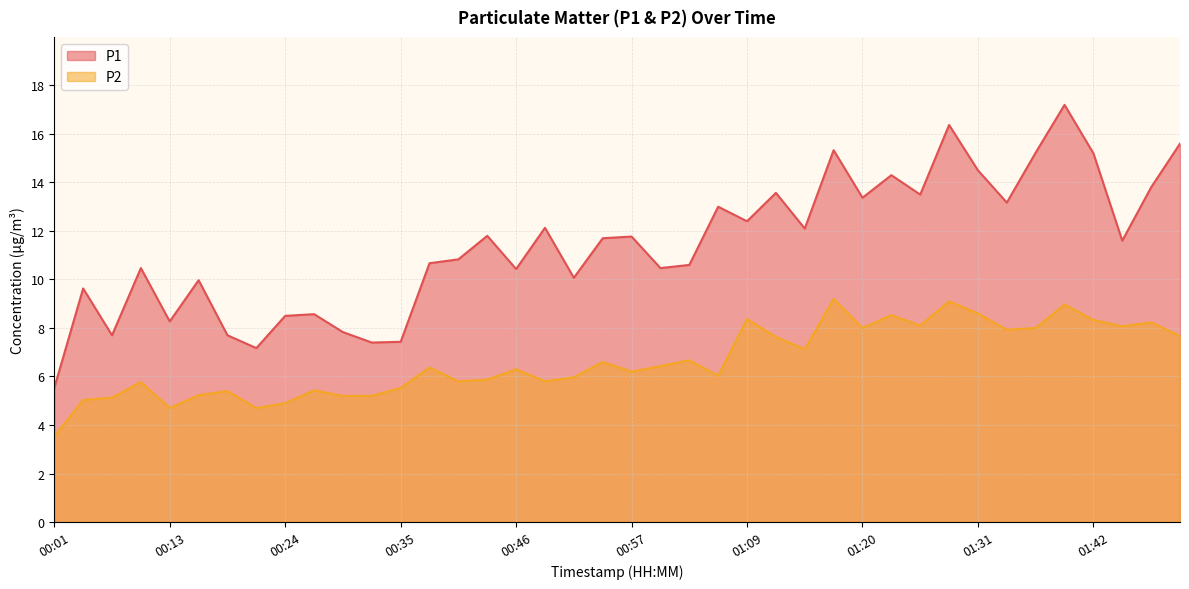

What is the minimum value for P1?

5.5